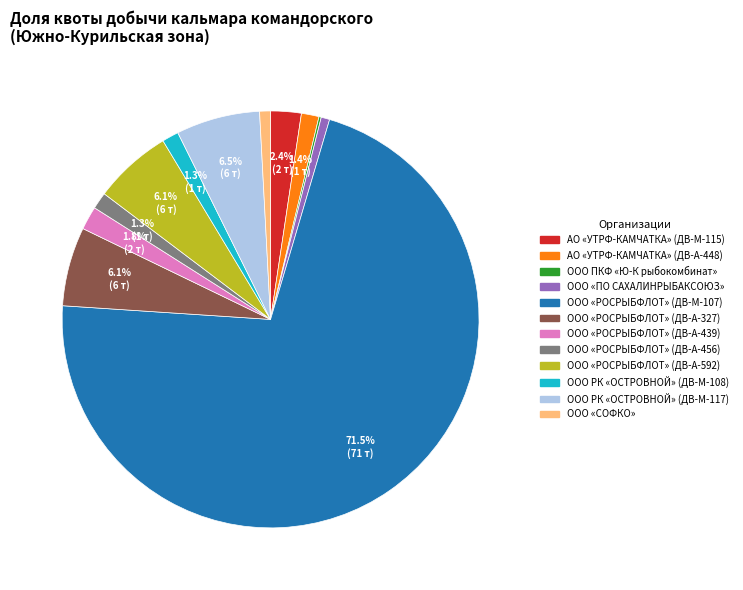

To the nearest percent, what portion does АО «УТРФ-КАМЧАТКА» (ДВ-А-448) represent?

1%